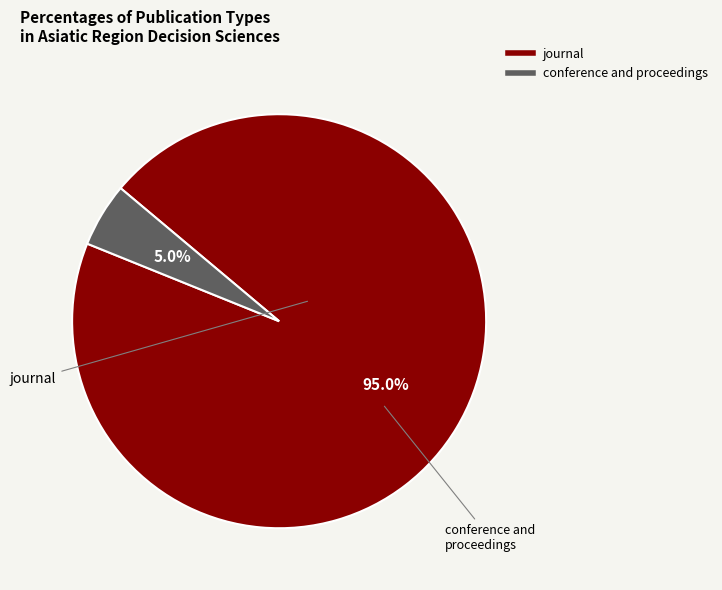

To the nearest percent, what is the average slice percentage?

50%